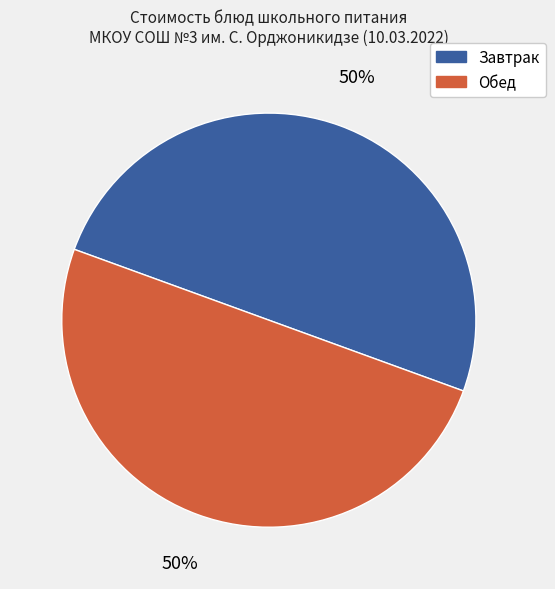

To the nearest percent, what is the average slice percentage?

50%